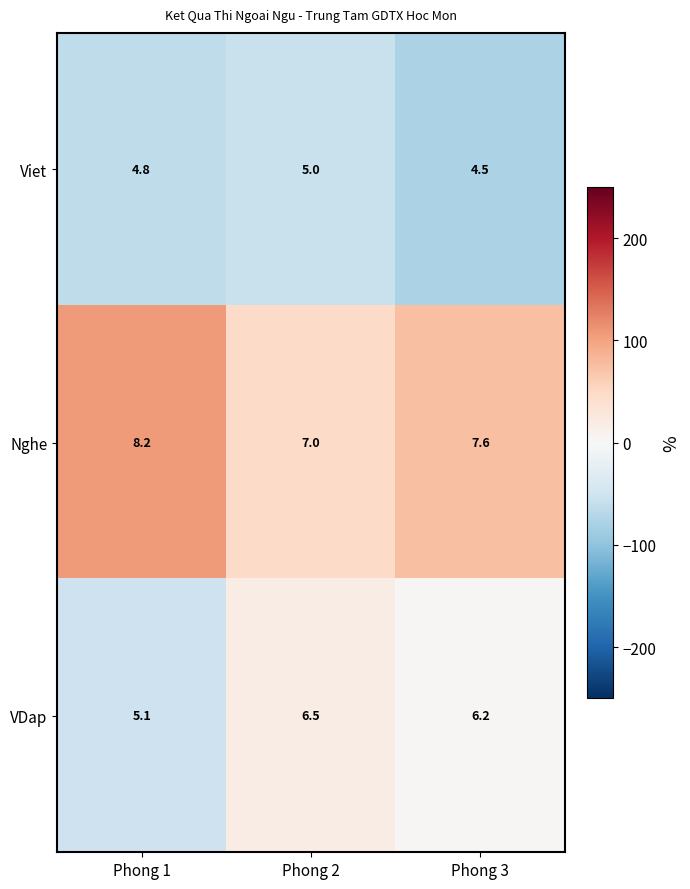

At which category is the sum across all series the highest?

Phong 2